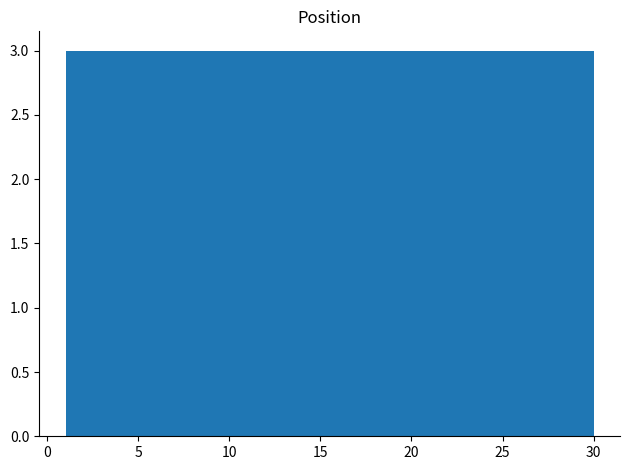

How tall is the bar that spans 15.5 to 18.4 on the x-axis? Neither the bar edges nor the heights are printed on the chart, so give them approximately, as read against the axes.

3